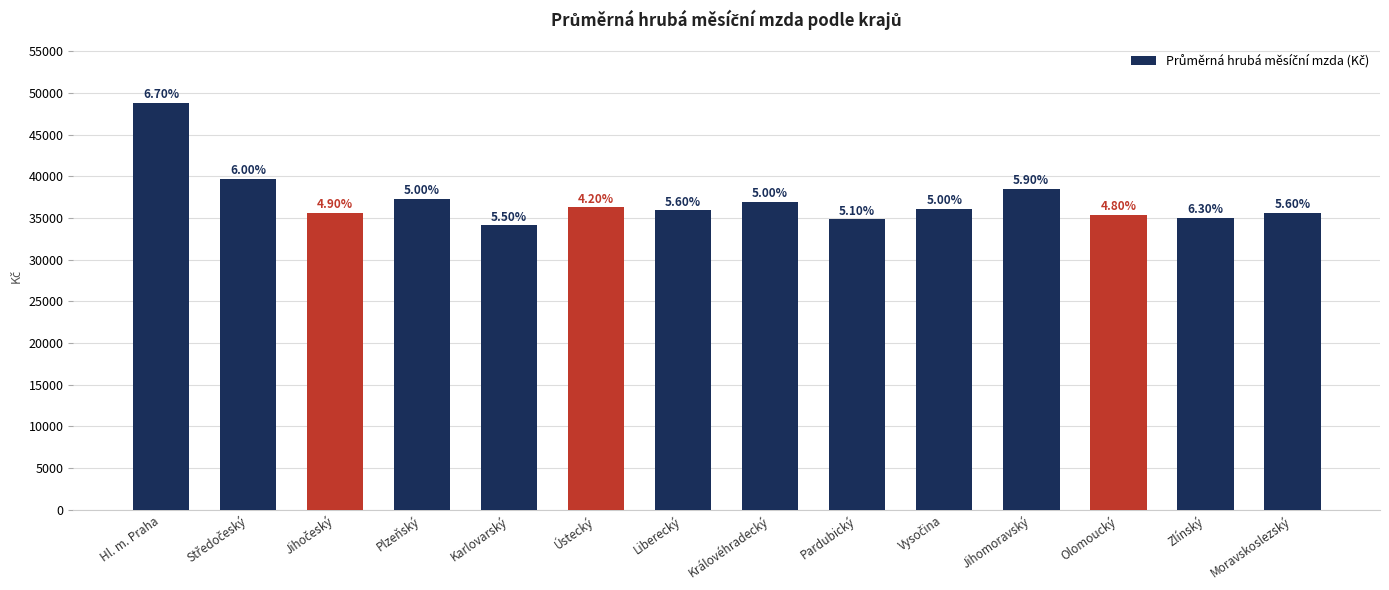

What is the average value?

37157